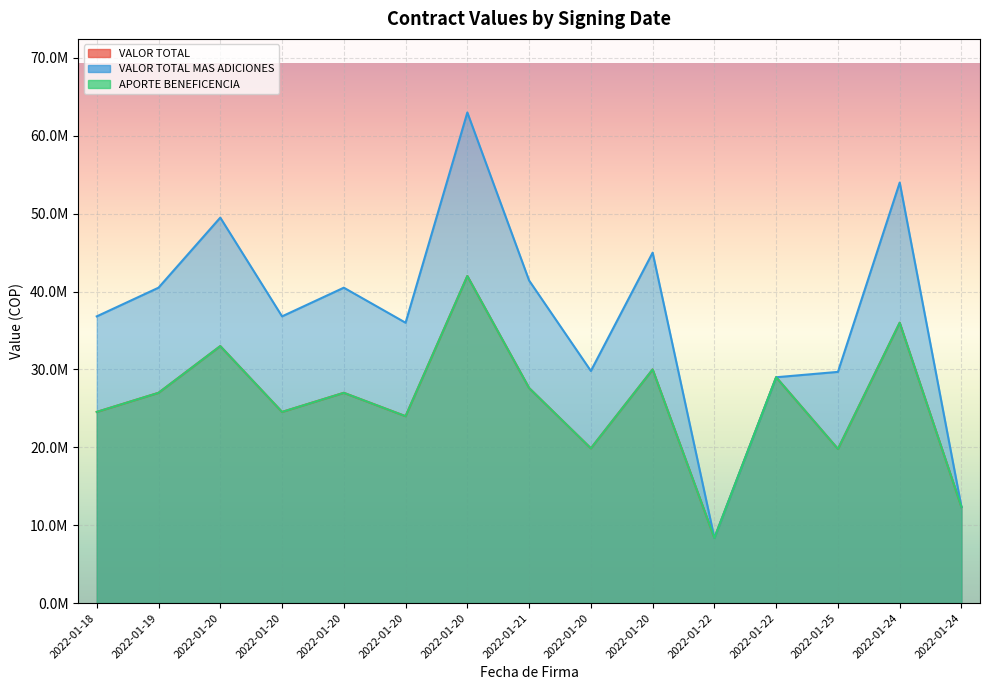

What value does the VALOR TOTAL series have at 2022-01-25, to the nearest 10?

19792580